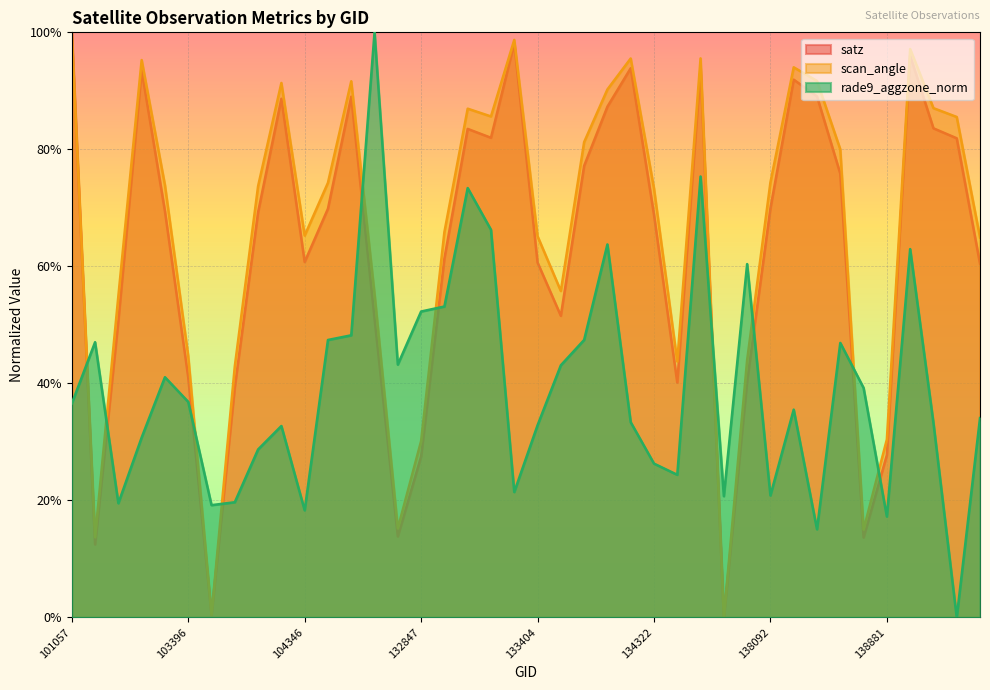

Reading left to right, what are all the values shown in this chart?

satz: 101057=1.0	102911=0.1	103031=0.5	103270=0.9	103278=0.7	103396=0.4	103515=0.0	103634=0.4	103752=0.7	103868=0.9	104346=0.6	132123=0.7	132296=0.9	132488=0.5	132669=0.1	132847=0.3	133027=0.6	133209=0.8	133223=0.8	133392=1.0	133404=0.6	133946=0.5	134124=0.8	134138=0.9	134308=0.9	134322=0.7	134505=0.4	137322=0.9	137715=0.0	137903=0.4	138092=0.7	138105=0.9	138282=0.9	138296=0.8	138688=0.1	138881=0.3	139094=1.0	139269=0.8	139283=0.8	139475=0.6
scan_angle: 101057=1.0	102911=0.1	103031=0.5	103270=1.0	103278=0.7	103396=0.4	103515=0.0	103634=0.4	103752=0.7	103868=0.9	104346=0.7	132123=0.7	132296=0.9	132488=0.6	132669=0.2	132847=0.3	133027=0.7	133209=0.9	133223=0.9	133392=1.0	133404=0.7	133946=0.6	134124=0.8	134138=0.9	134308=1.0	134322=0.7	134505=0.4	137322=1.0	137715=0.0	137903=0.4	138092=0.7	138105=0.9	138282=0.9	138296=0.8	138688=0.2	138881=0.3	139094=1.0	139269=0.9	139283=0.9	139475=0.6
rade9_aggzone_norm: 101057=0.4	102911=0.5	103031=0.2	103270=0.3	103278=0.4	103396=0.4	103515=0.2	103634=0.2	103752=0.3	103868=0.3	104346=0.2	132123=0.5	132296=0.5	132488=1.0	132669=0.4	132847=0.5	133027=0.5	133209=0.7	133223=0.7	133392=0.2	133404=0.3	133946=0.4	134124=0.5	134138=0.6	134308=0.3	134322=0.3	134505=0.2	137322=0.8	137715=0.2	137903=0.6	138092=0.2	138105=0.4	138282=0.2	138296=0.5	138688=0.4	138881=0.2	139094=0.6	139269=0.3	139283=0.0	139475=0.3